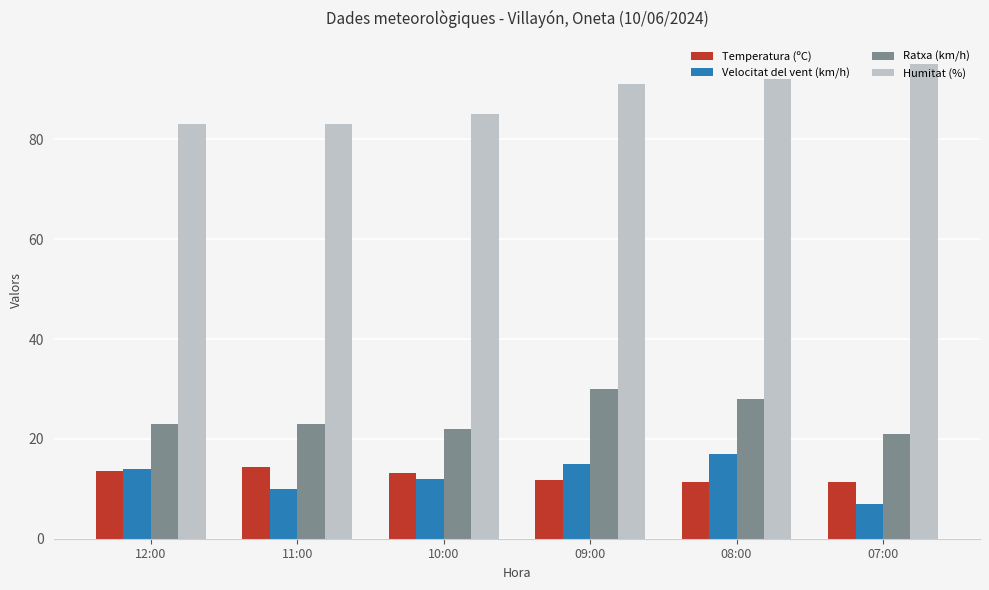

At how many categories does at least one series exceed 25?

6